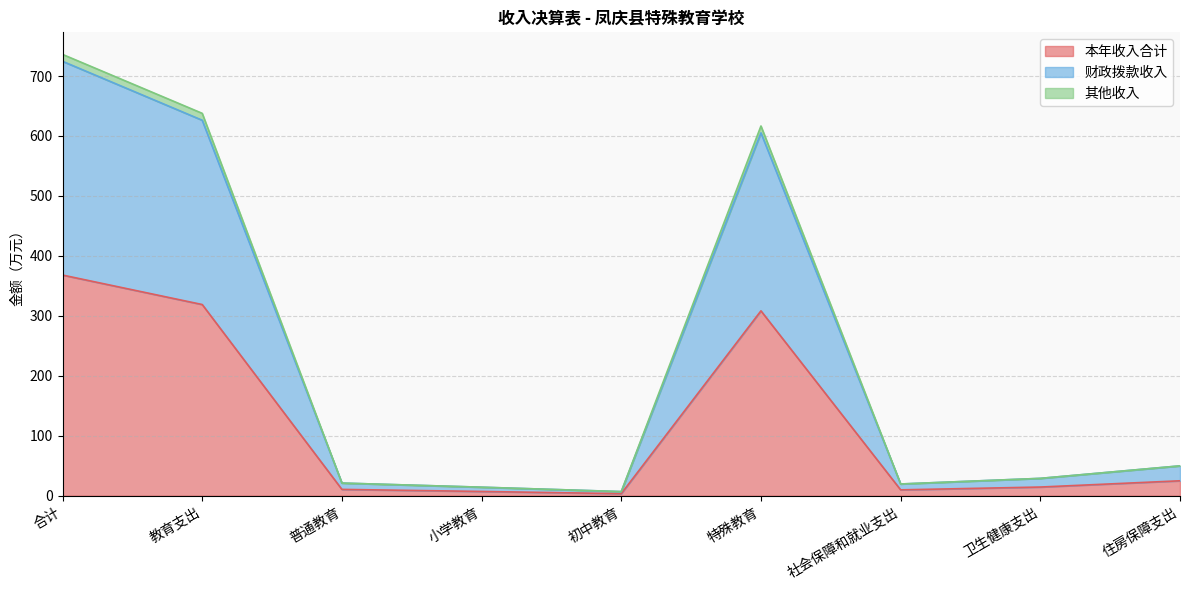

Reading left to right, transcribe all the data shown in this chart.

本年收入合计: 368.0	318.9	10.6	7.1	3.4	308.3	9.8	14.5	24.9
财政拨款收入: 724.6	626.3	21.1	14.2	6.9	605.2	19.6	28.9	49.8
其他收入: 736.1	637.8	21.1	14.2	6.9	616.7	19.6	28.9	49.8